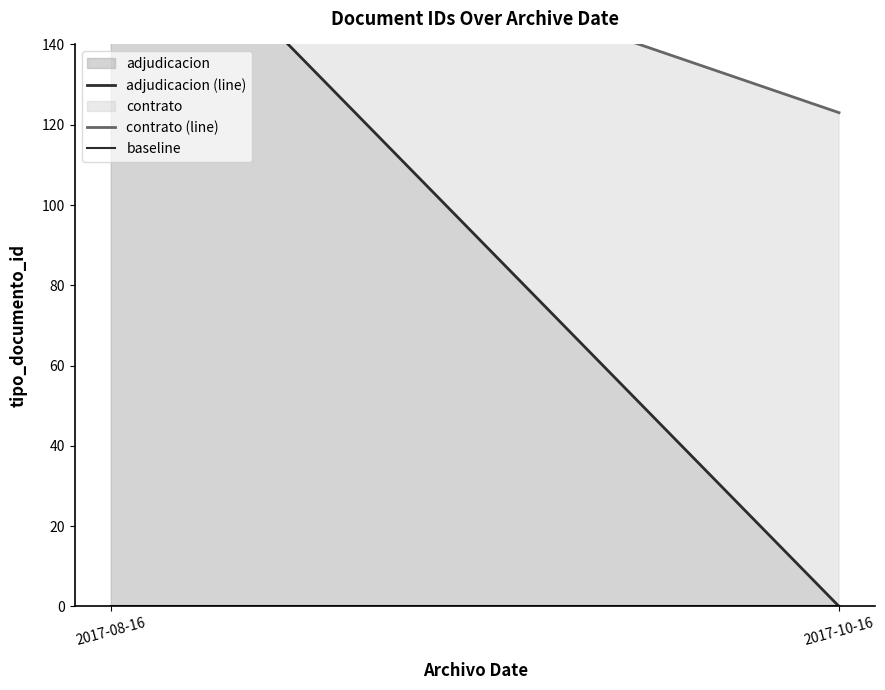

Which has a higher value, 2017-10-16 or 2017-08-16?

2017-08-16